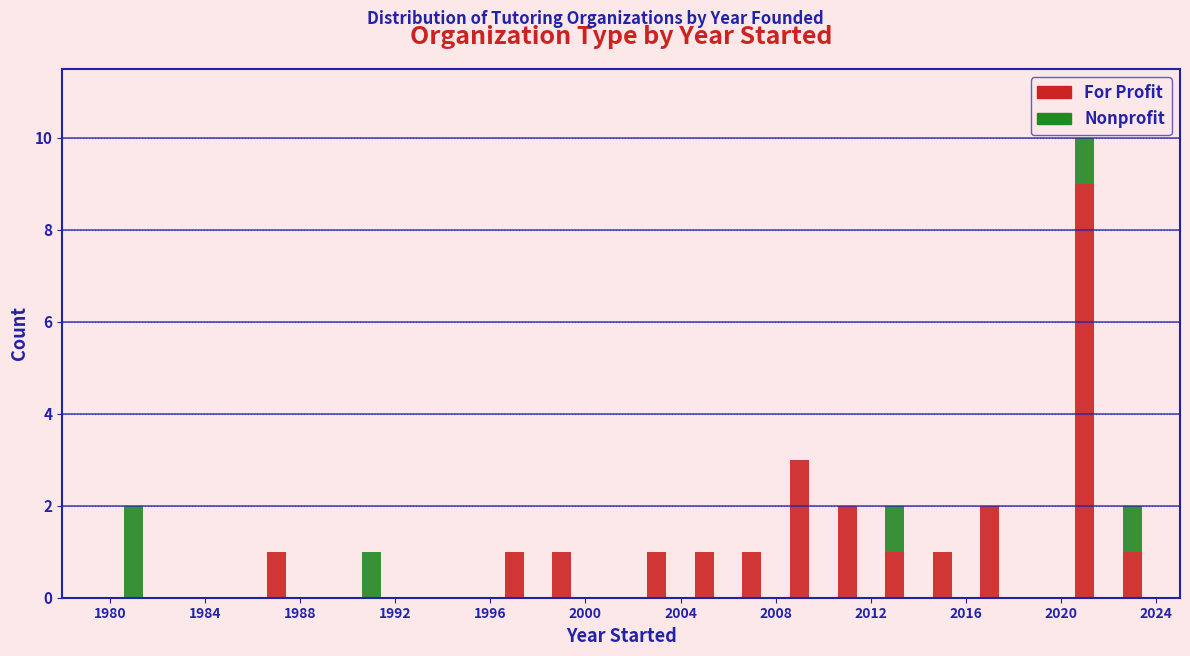

What is the sum of all For Profit values?

25